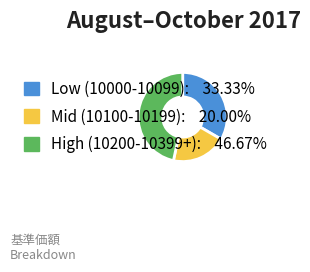

Does any single category account for the majority?

No